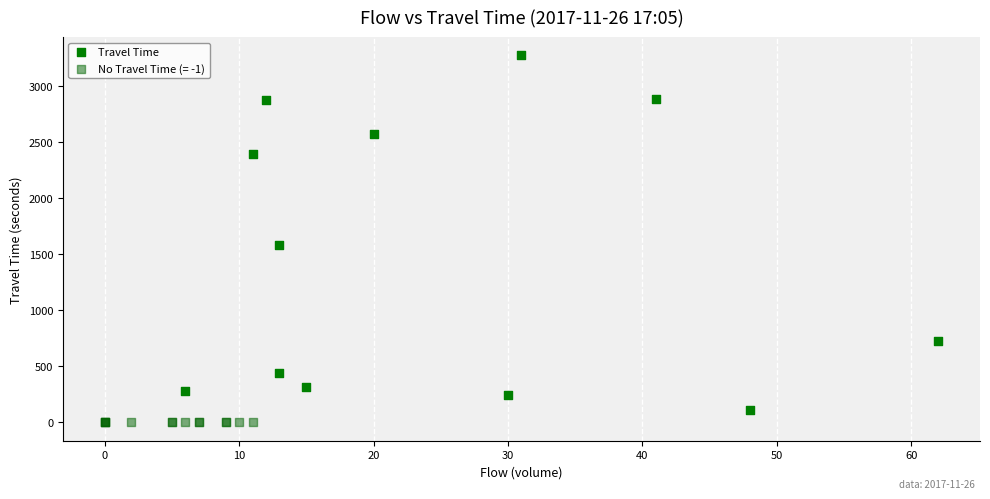

Which series contains the highest Y value?

Travel Time